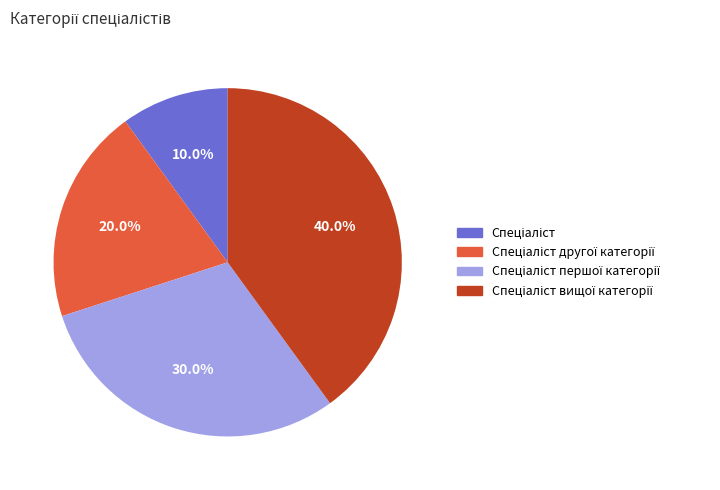

Is there a majority slice in this chart?

No